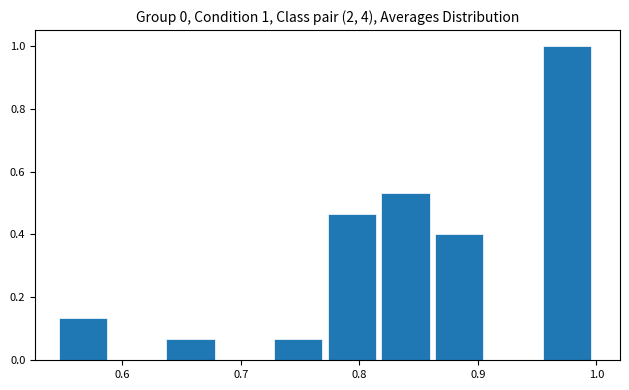

Over which range of the x-axis is the bar tallest?

0.95 to 1.00